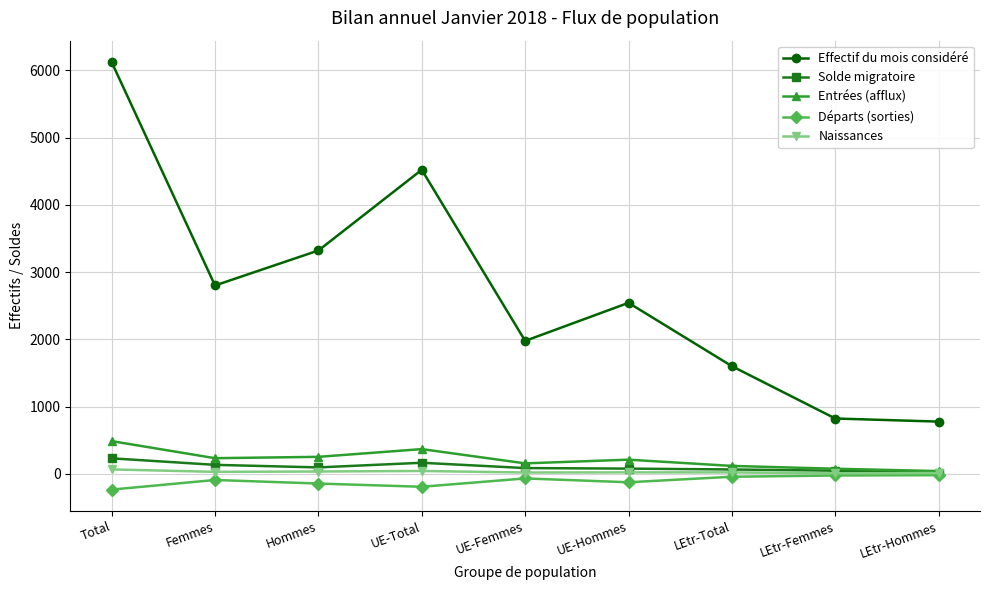

List the series in order of their peak value, highest first.

Effectif du mois considéré, Entrées (afflux), Solde migratoire, Naissances, Départs (sorties)